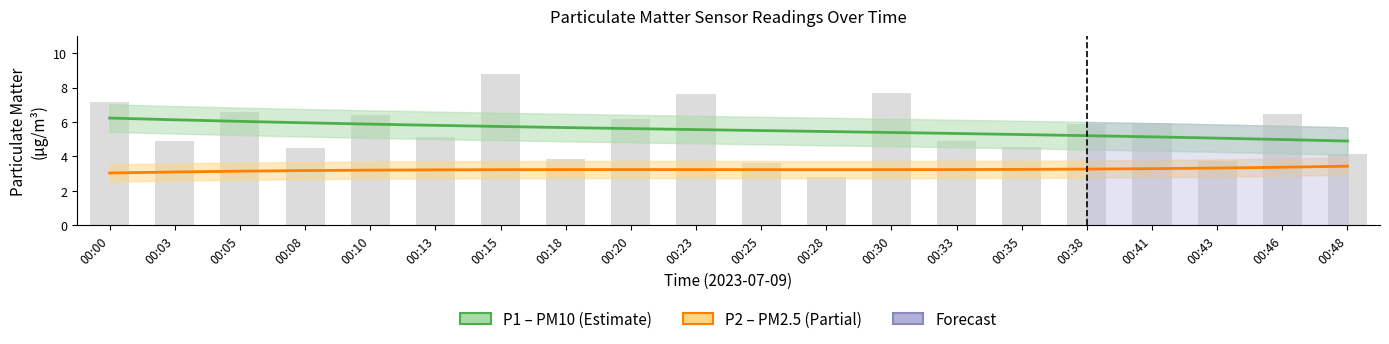

List the series in order of their peak value, highest first.

P1 (PM10), P2 (PM2.5)